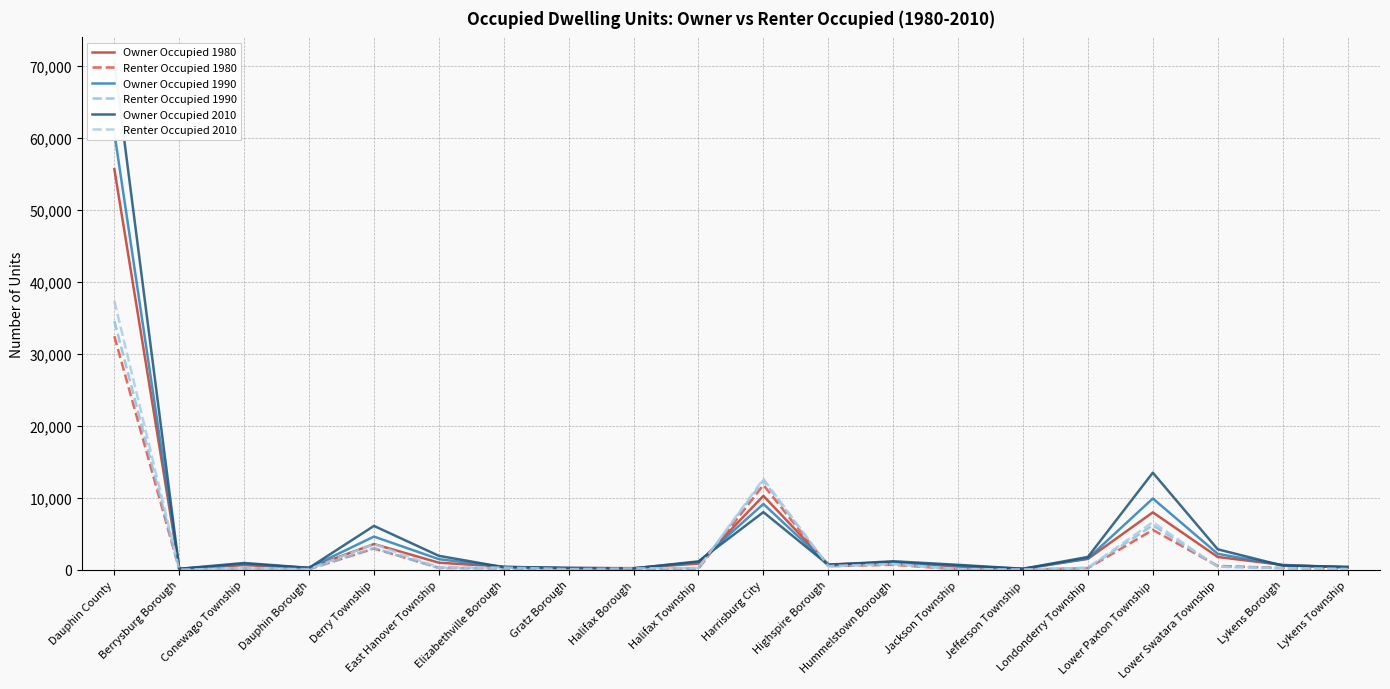

Which category has the lowest value in the Renter Occupied 2010 series?

Berrysburg Borough